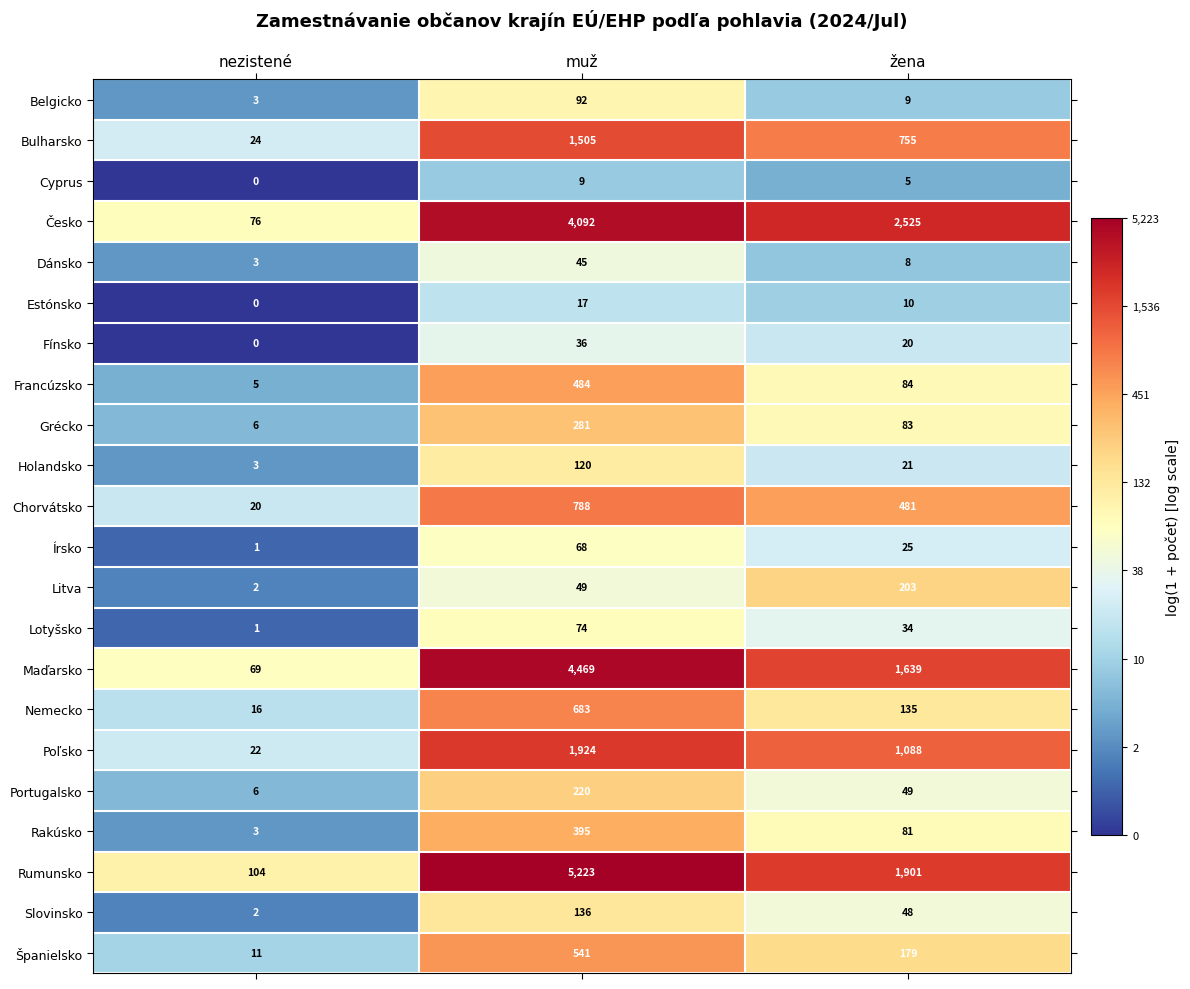

At which category is the sum across all series the highest?

muž